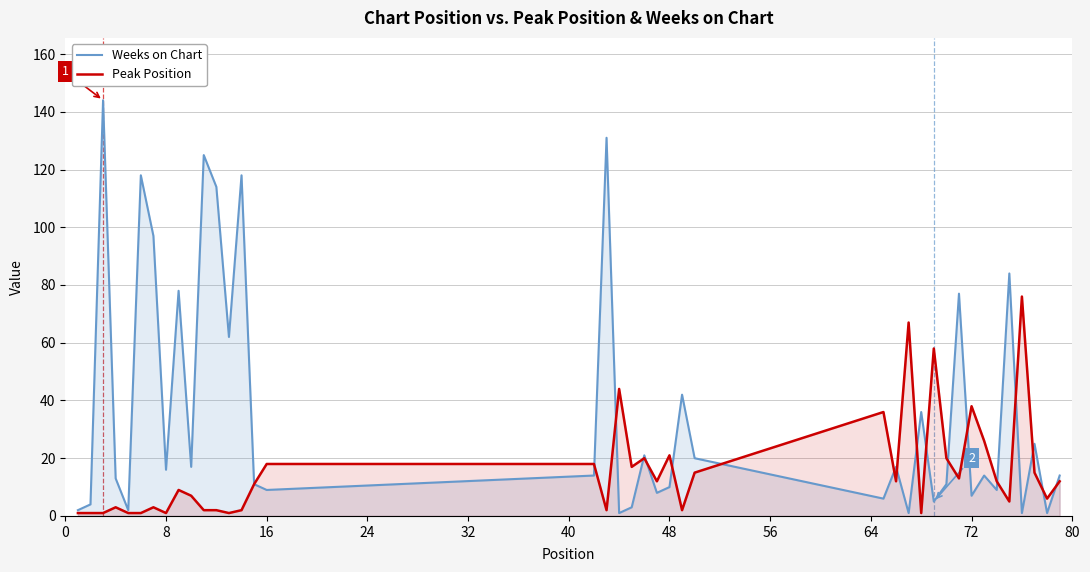

What is the sum of all Peak Position values?

612